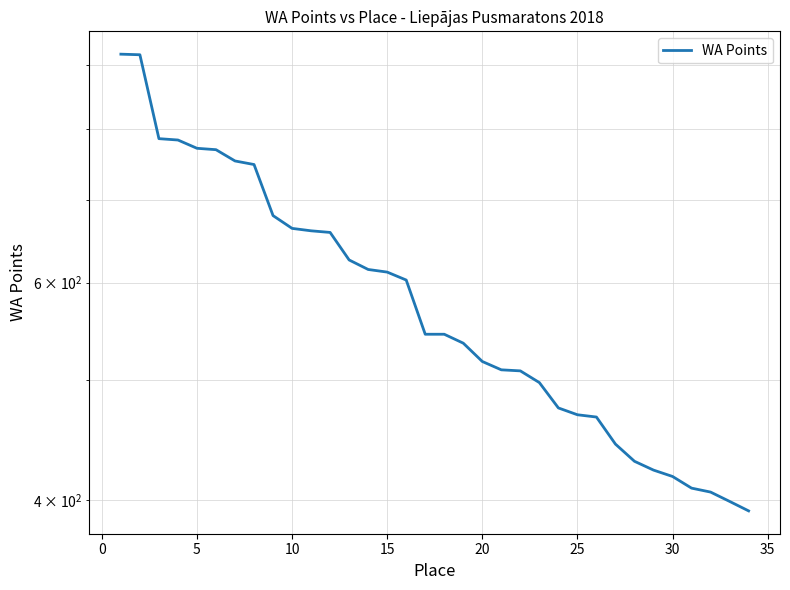

What is the sum of all values?

19959